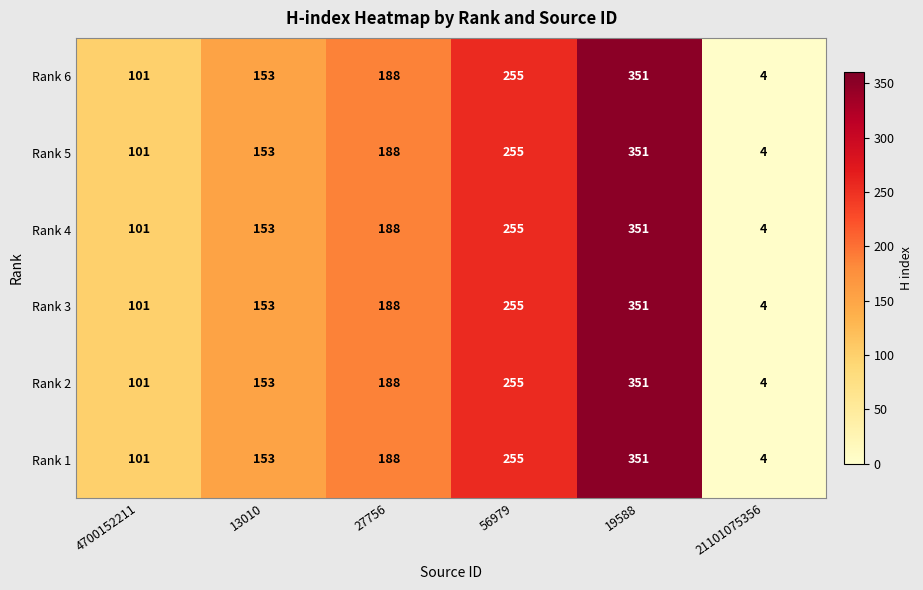

How many Rank 1 values are between 101 and 255?

4